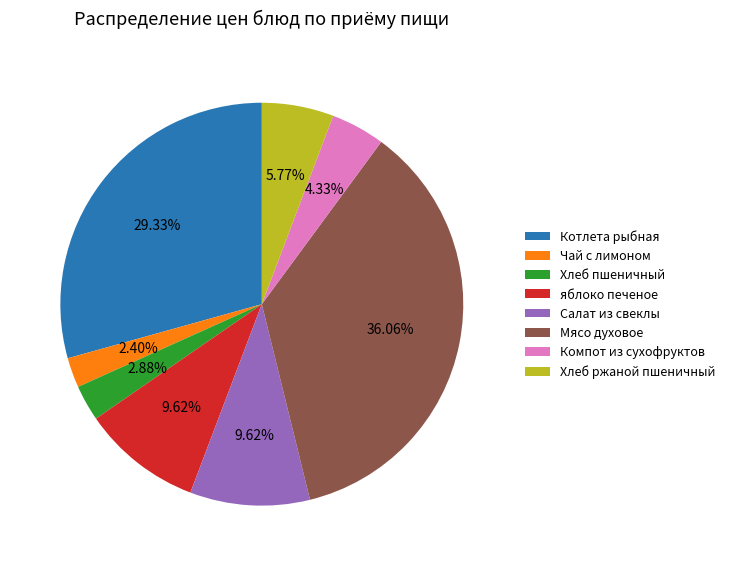

Between Котлета рыбная and Салат из свеклы, which is larger?

Котлета рыбная